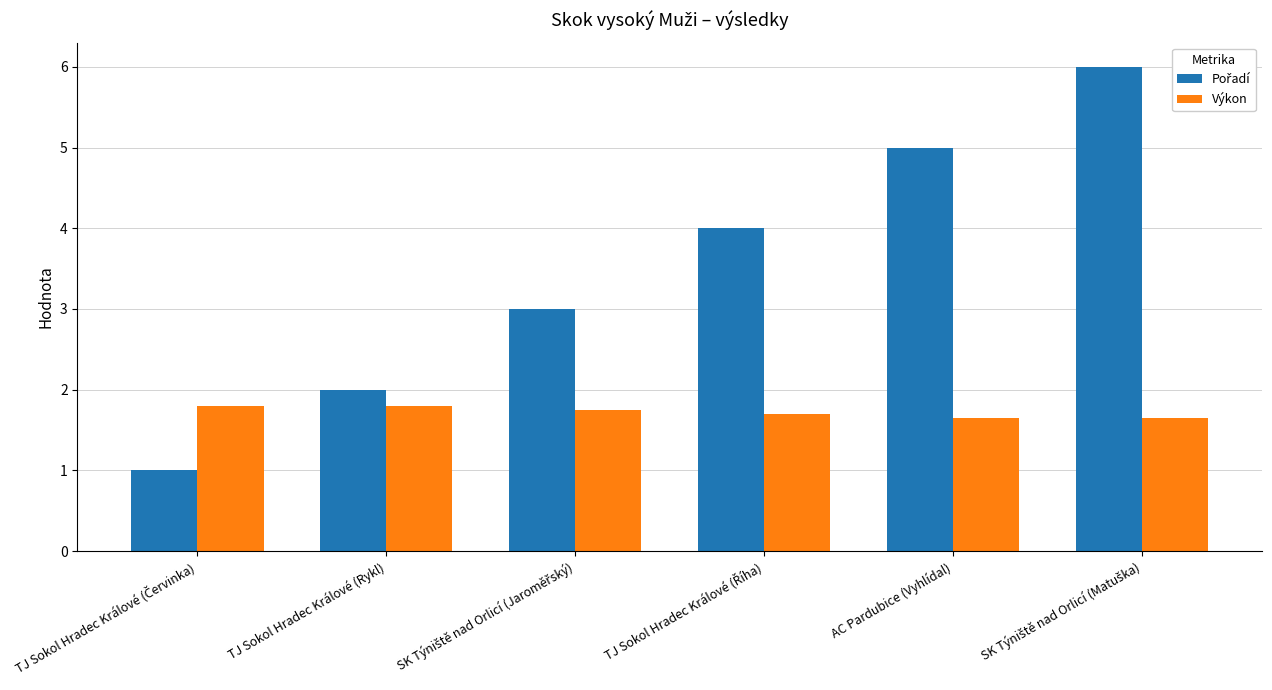

What is the total value across all series at AC Pardubice (Vyhlídal)?

6.7